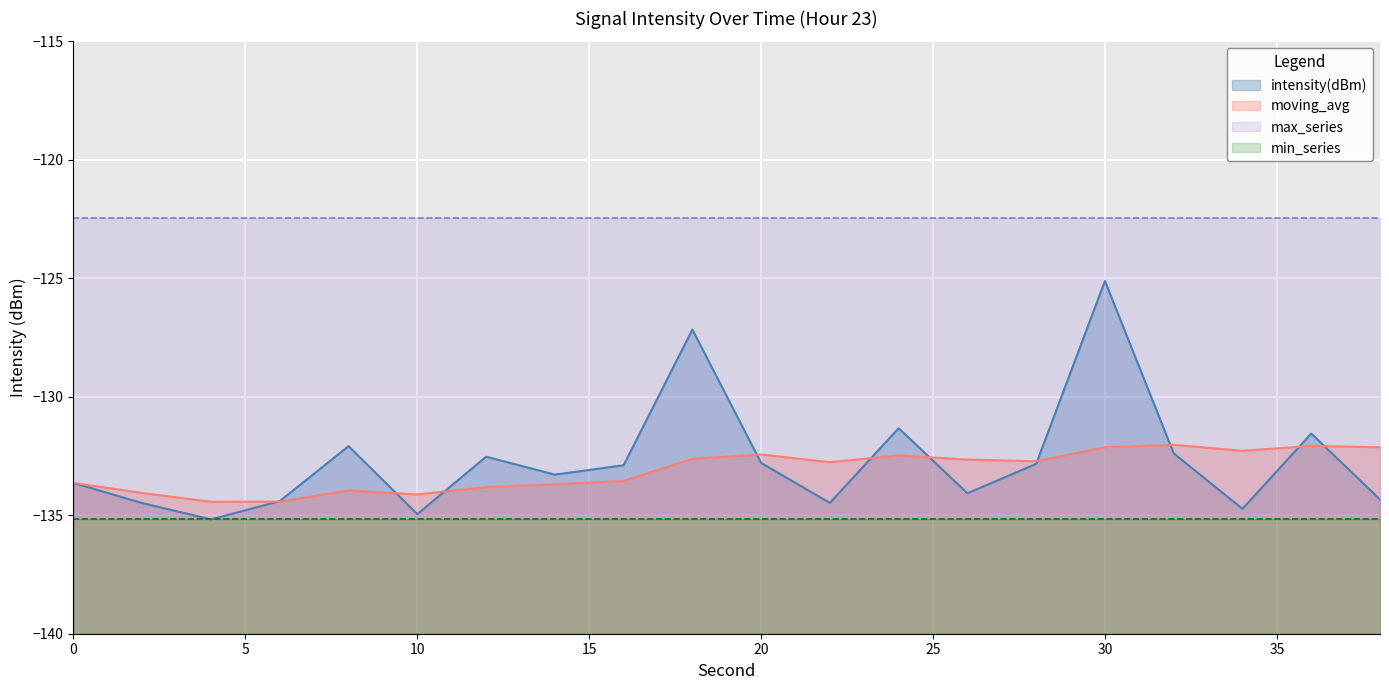

True or false: intensity(dBm) and moving_avg intersect in this chart.

True